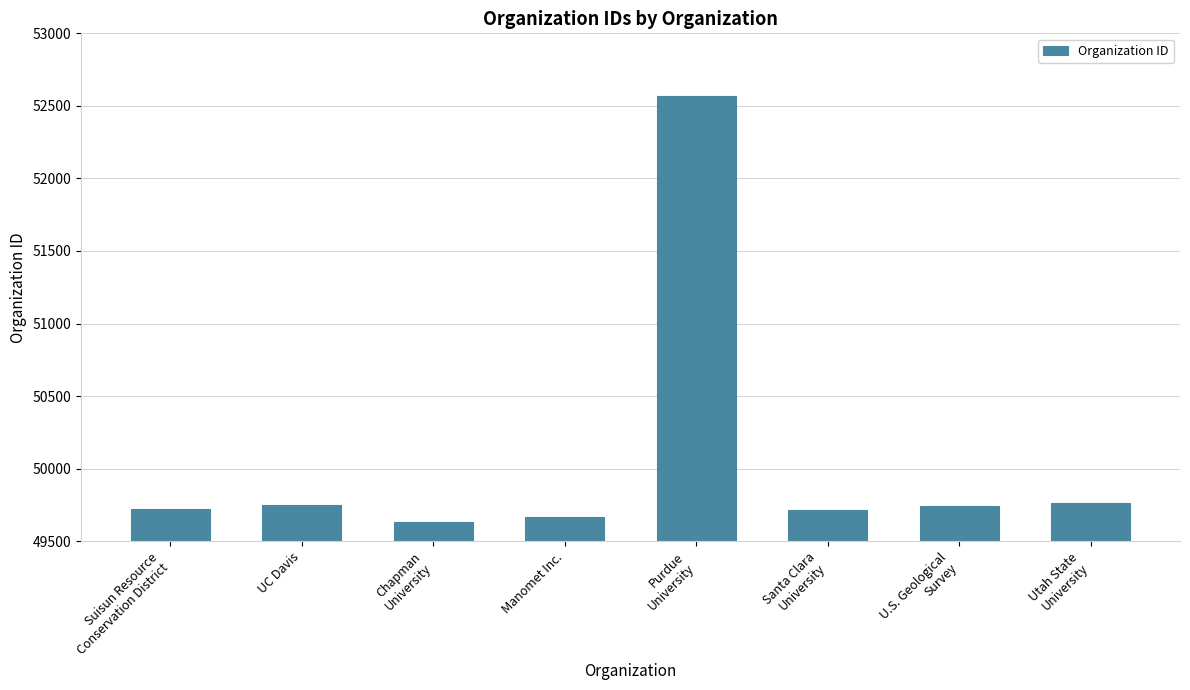

Are the bars horizontal?

No